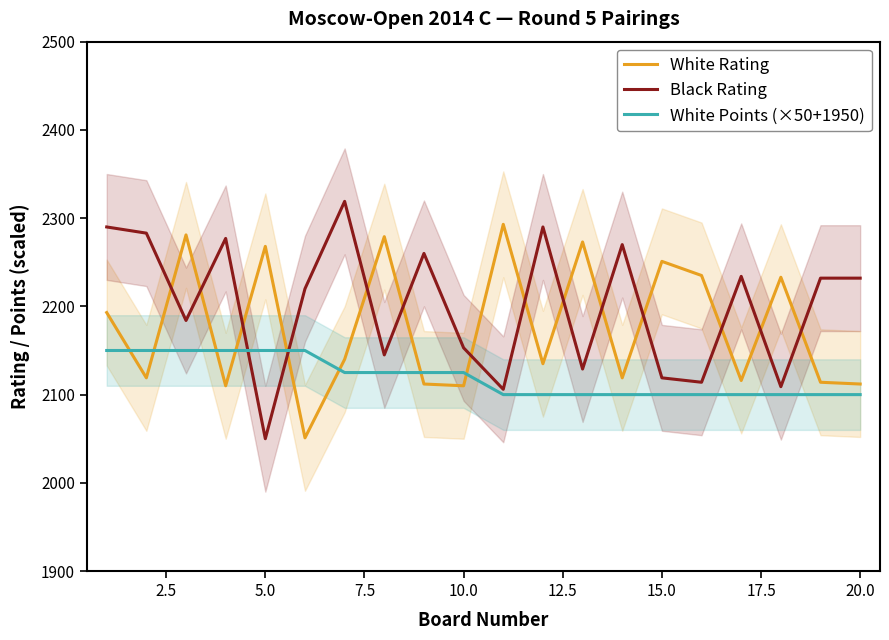

Which series ends up on top after the final intersection of Black Rating and White Points (×50+1950)?

Black Rating